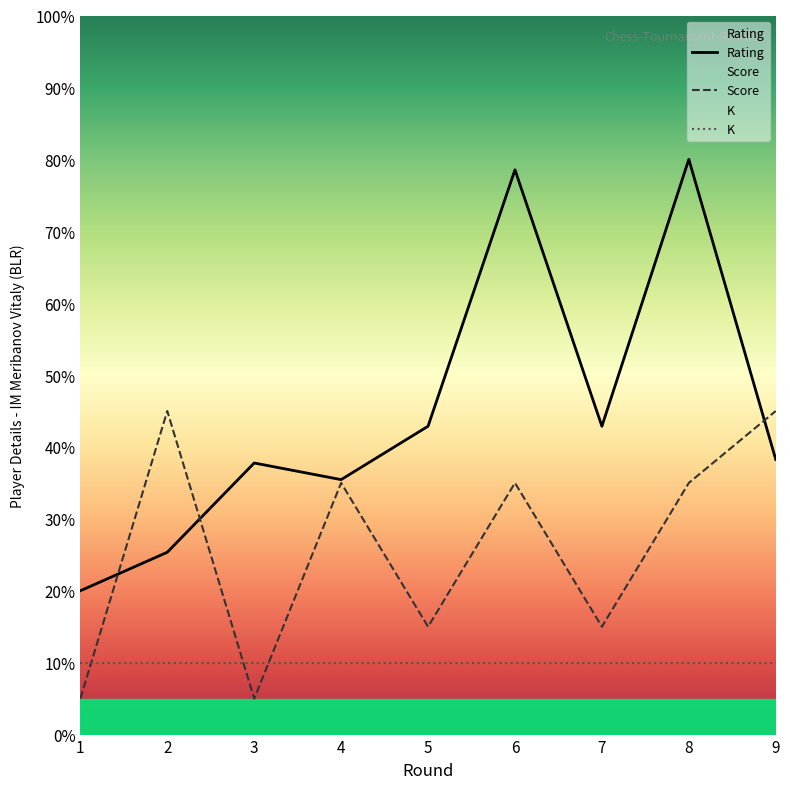

True or false: Federation Score has a value of 15.0 at 5.

True